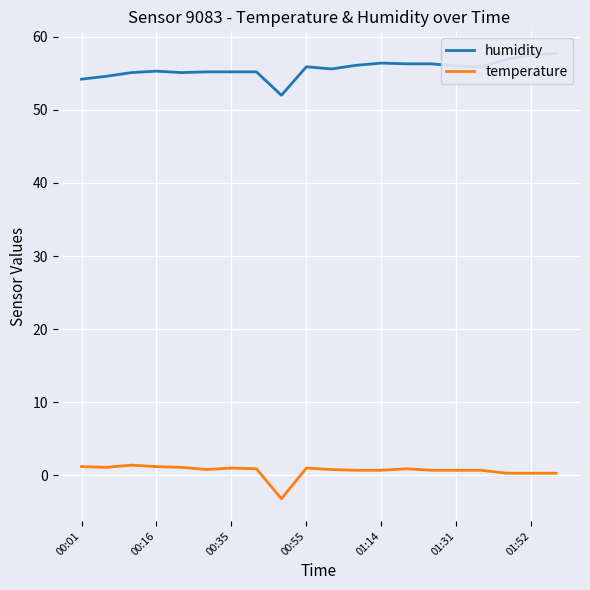

What is the maximum value shown in the chart?

57.7